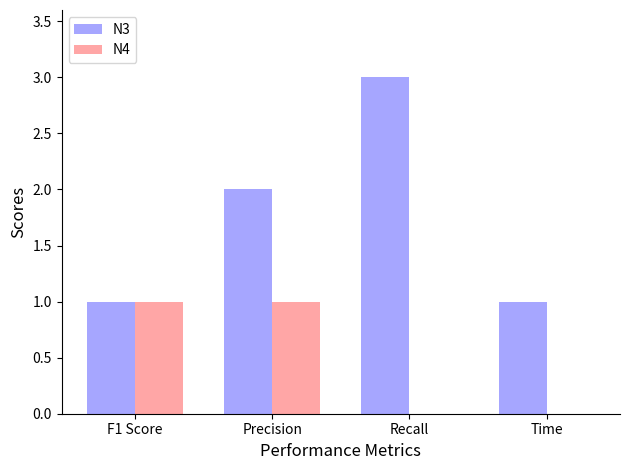

Reading left to right, what are all the values shown in this chart?

N3: F1 Score=1	Precision=2	Recall=3	Time=1
N4: F1 Score=1	Precision=1	Recall=0	Time=0